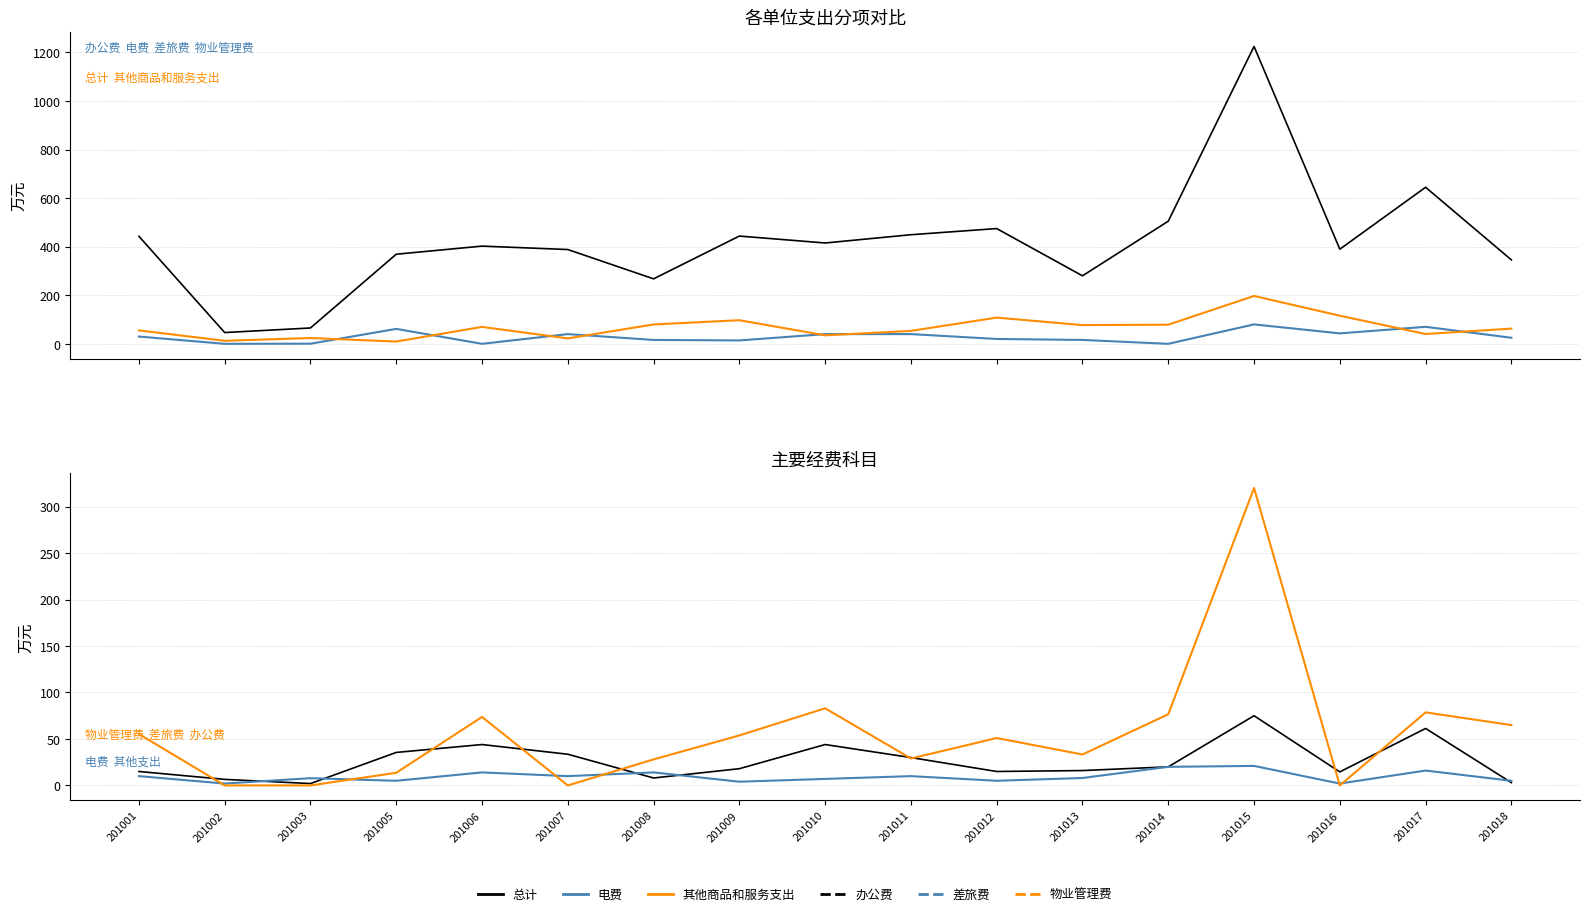

How many categories are shown in the chart?

17